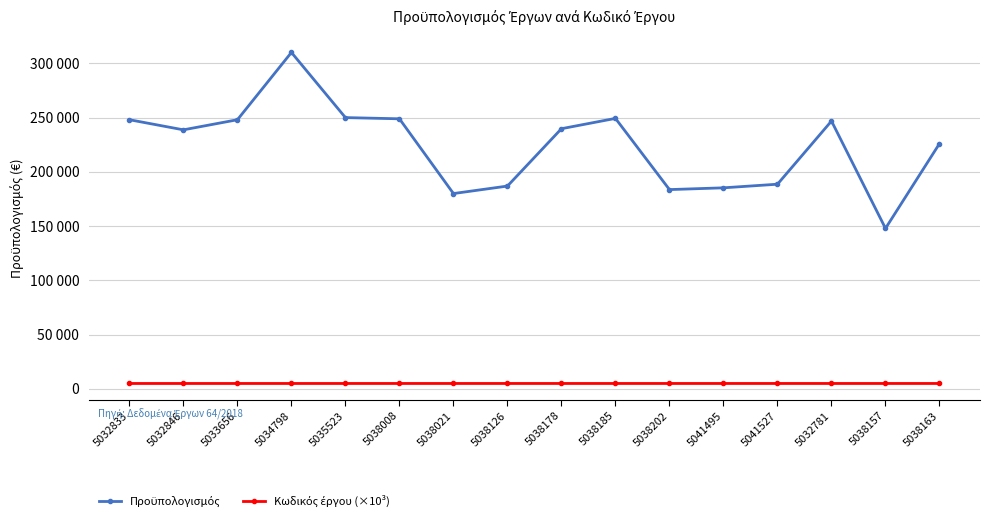

Between 5038126 and 5032781, which series saw the biggest shift?

Προϋπολογισμός